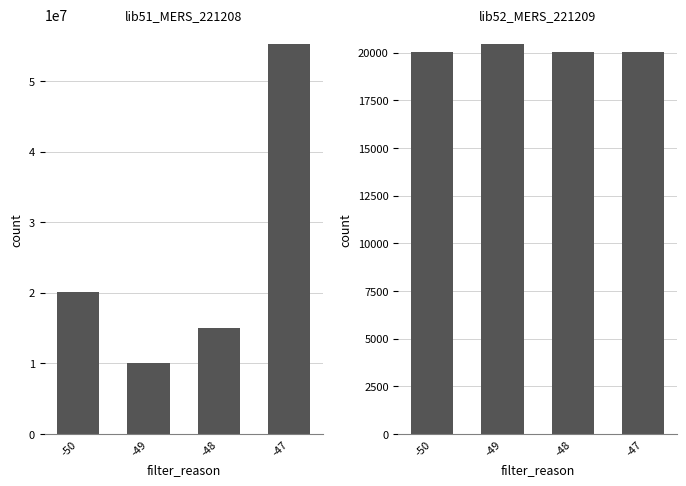

Is it true that Samples equals 79864931 at -47?

False